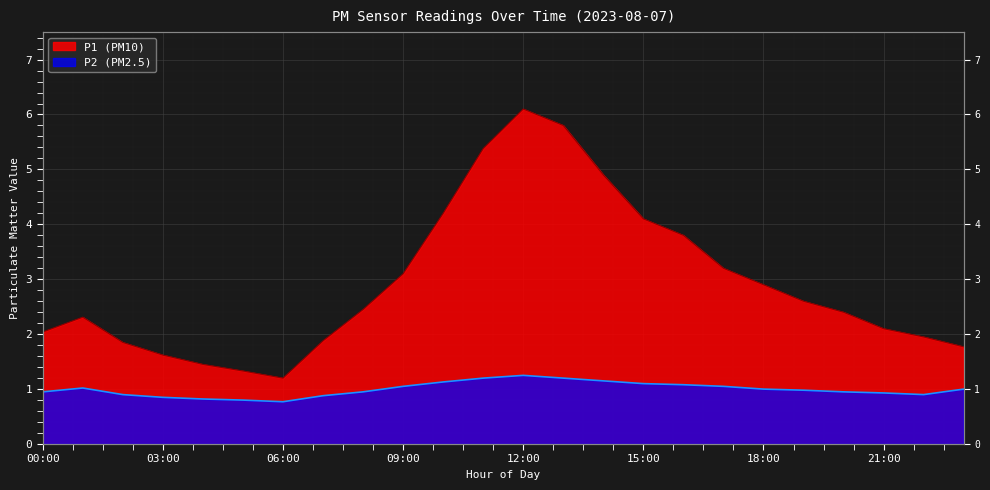

True or false: P1 and P2 cross at least once.

False